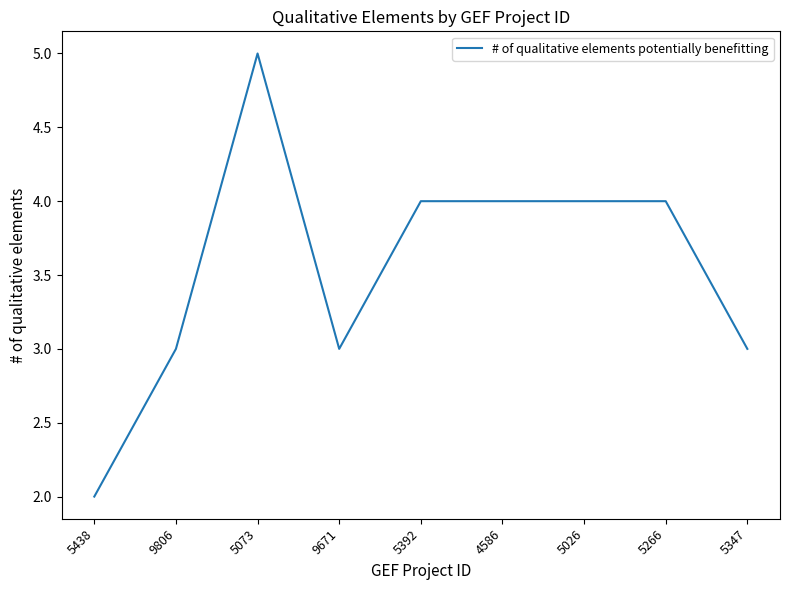

Which category has the lowest value across all series?

5438